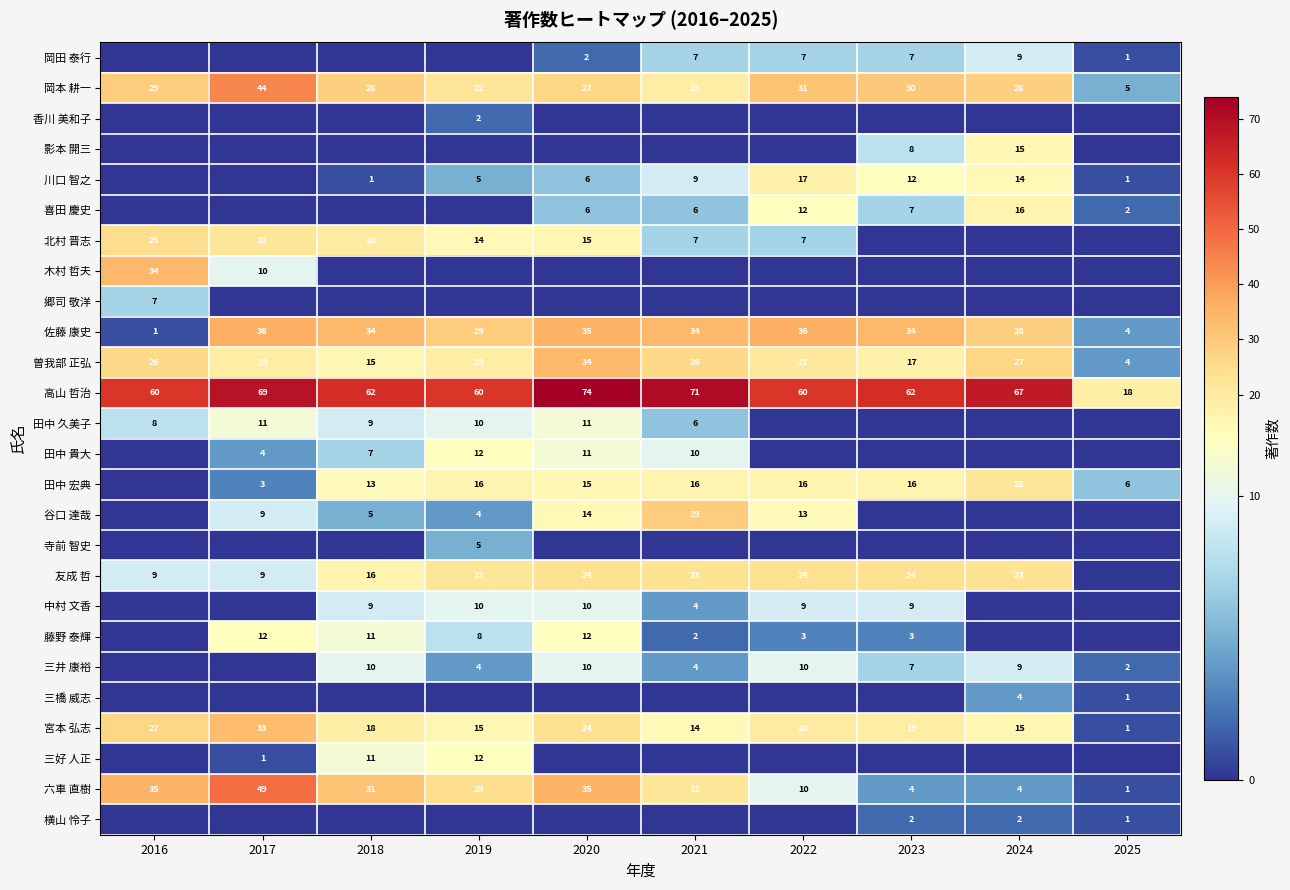

The 佐藤 康史 series shows 12 at 2020. True or false?

False